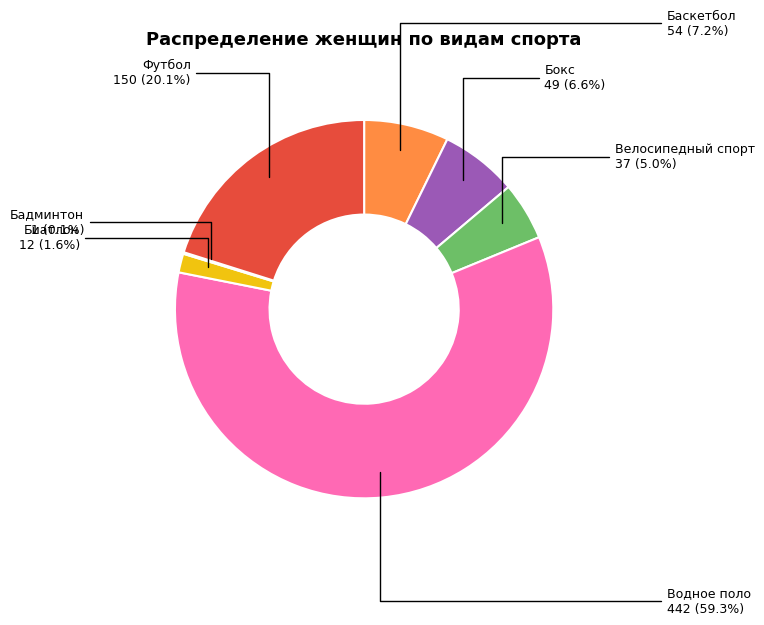

Is there any slice that represents more than half of the pie?

Yes